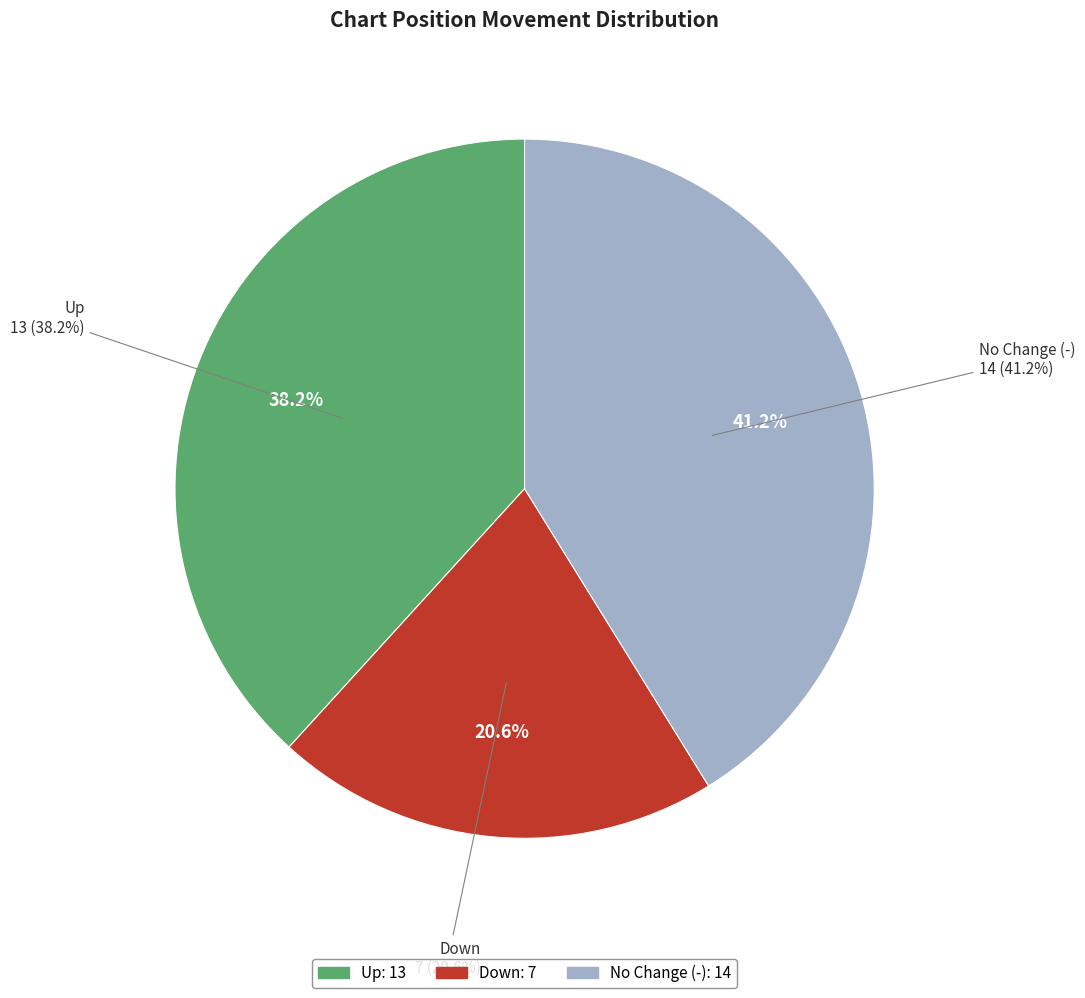

How many segments does this pie chart have?

3